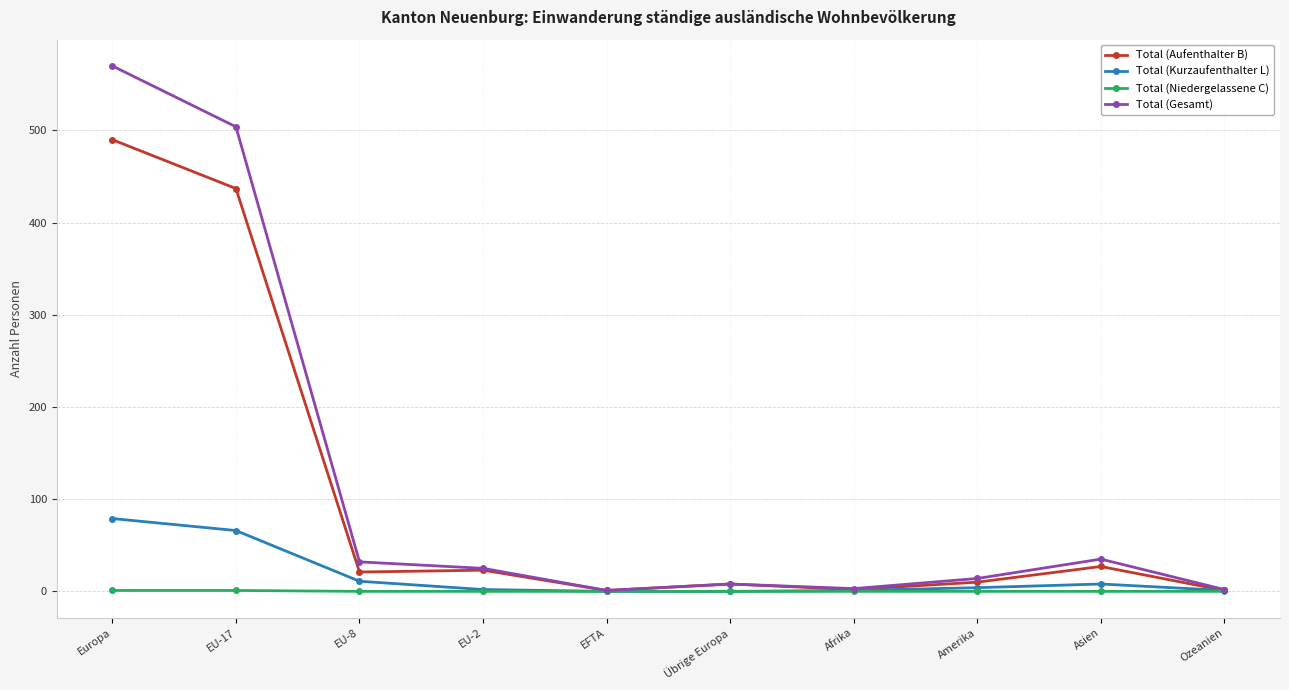

Which label corresponds to the largest value in the chart?

Europa